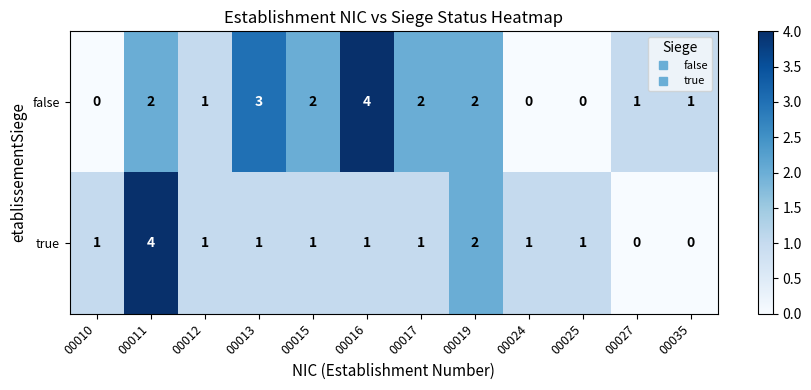

Is the value of true at 00016 greater than the value of false at 00016?

No